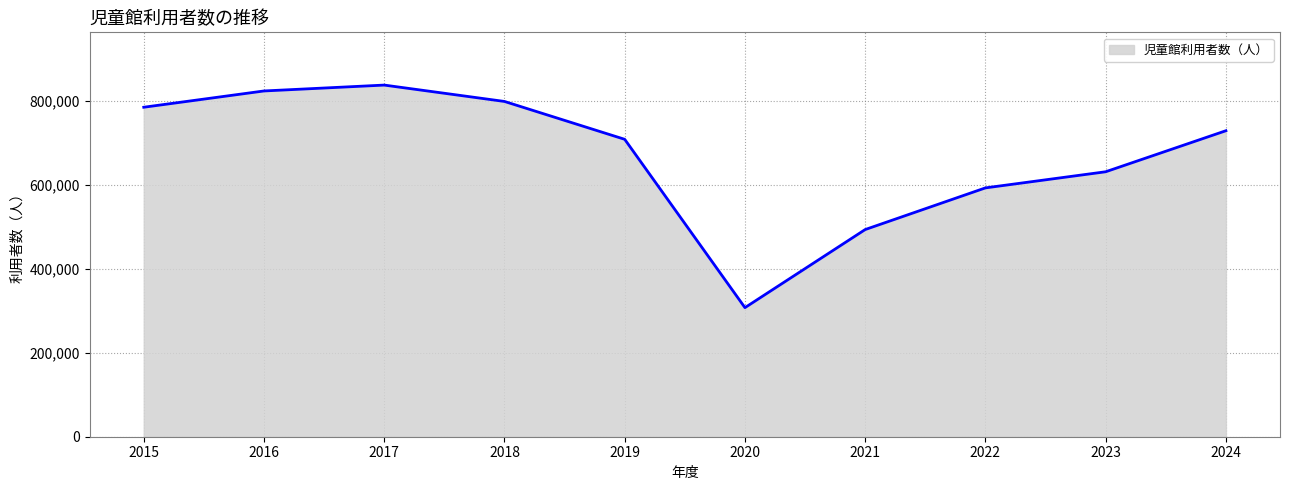

What value does the data have at 2017?

838322